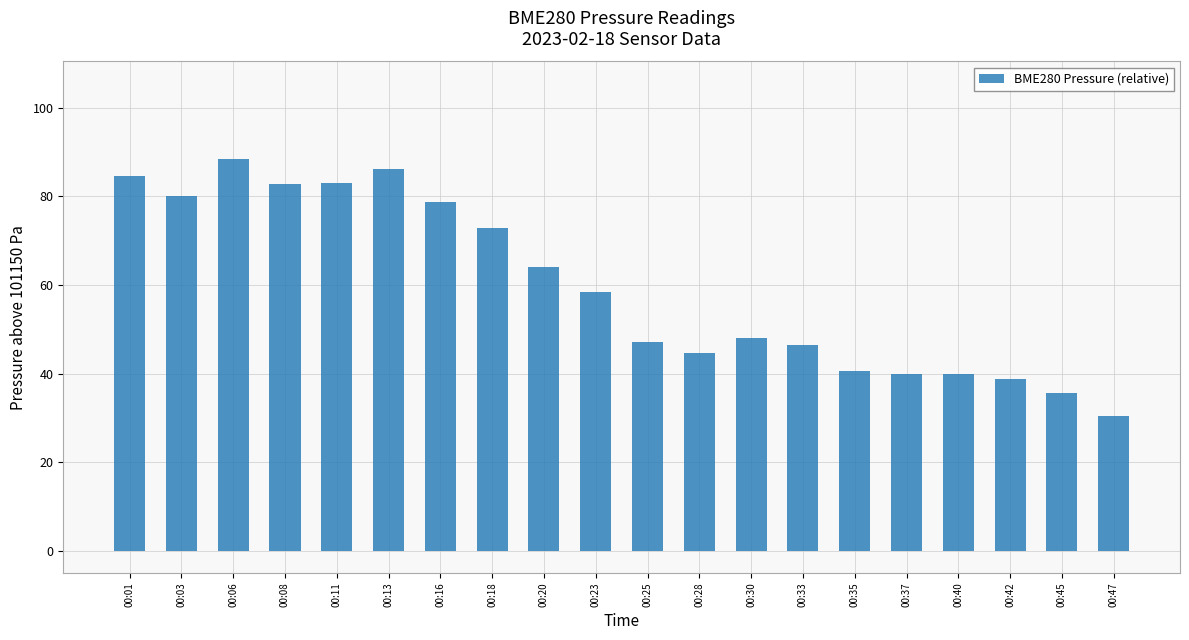

Approximately how many times larger is the value at 00:30 compared to 00:45?

1.4